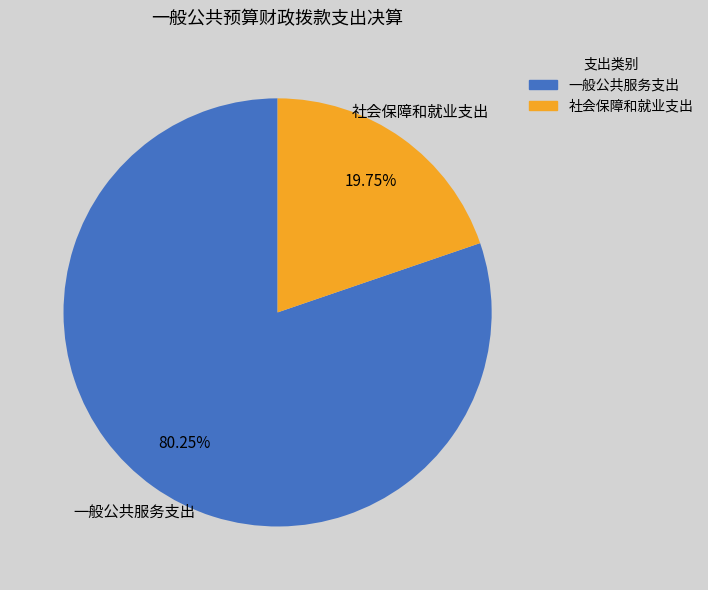

What is the smallest slice in the pie chart?

社会保障和就业支出